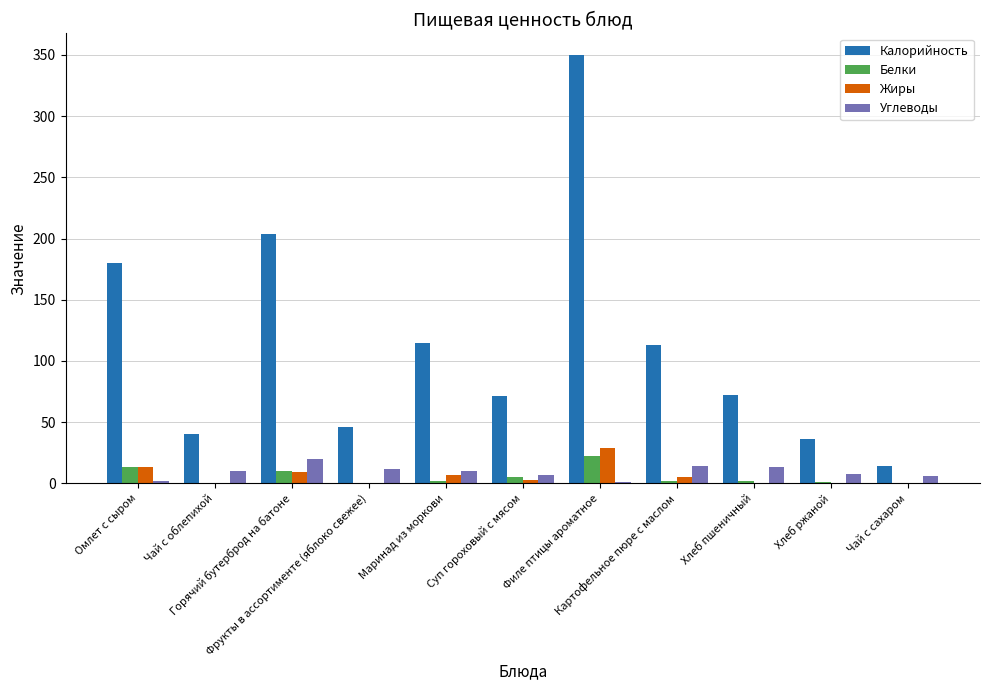

The Белки series shows 14.0 at Чай с облепихой. True or false?

False